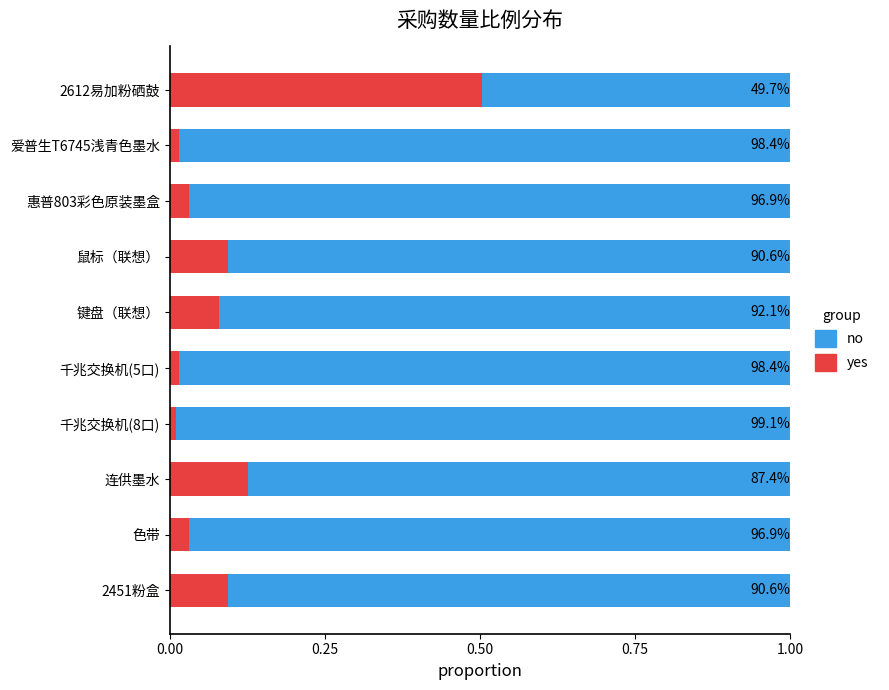

What are all the series names shown in the legend?

no, yes